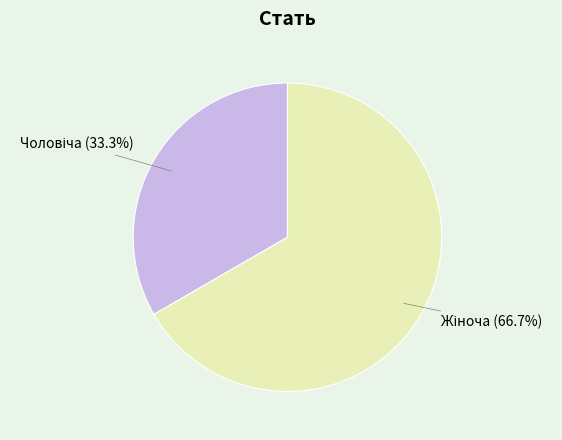

Does any single category account for the majority?

Yes